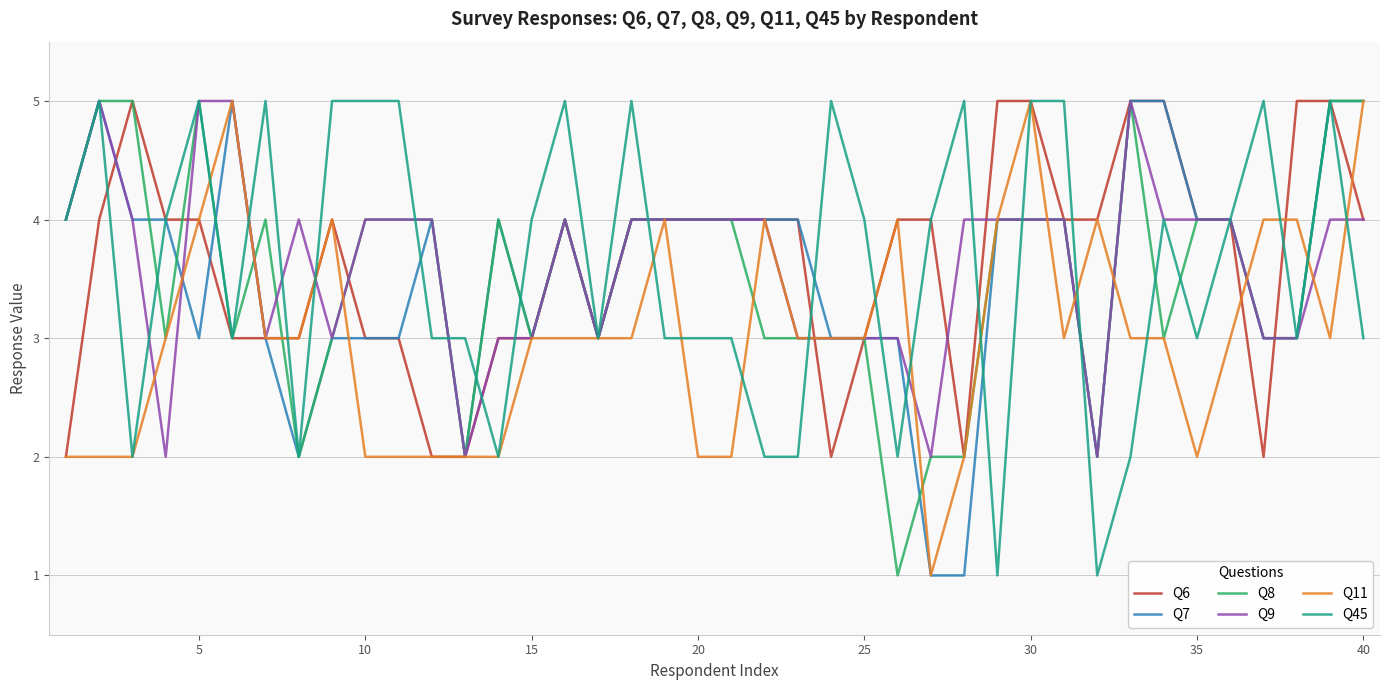

What is the highest value of the Q7 series?

5